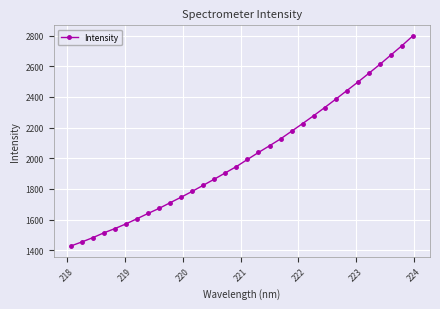

What is the minimum value shown in the chart?

1427.6